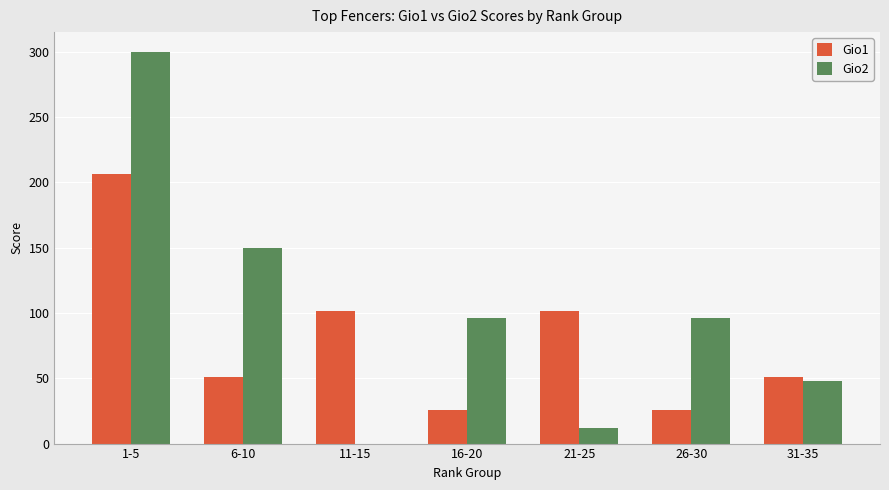

Which label corresponds to the largest value in the chart?

1-5